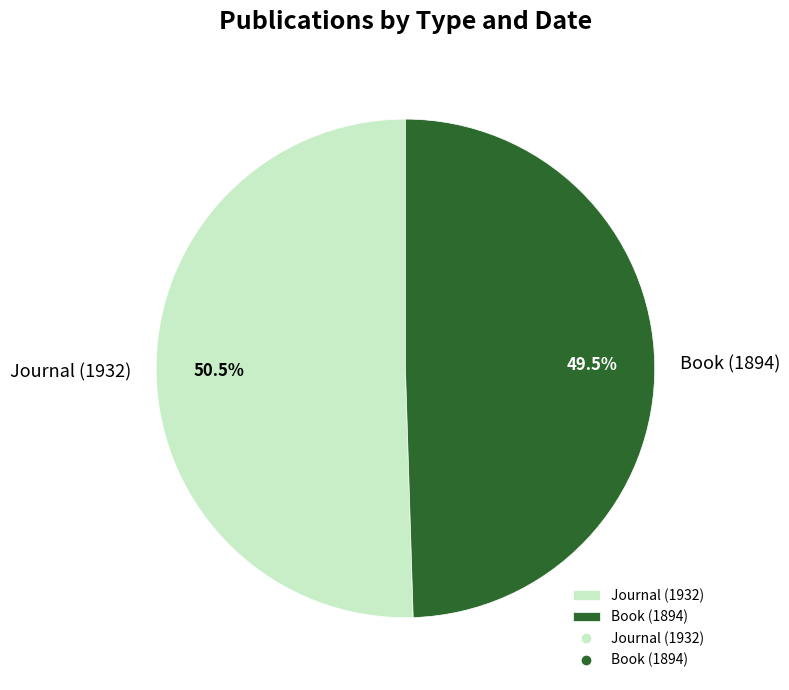

Between Book (1894) and Journal (1932), which is larger?

Journal (1932)